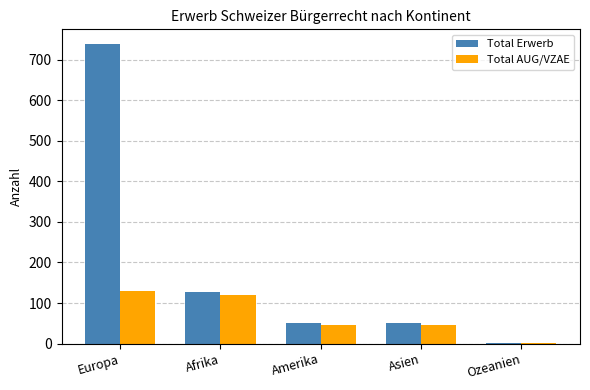

What is the maximum value for Total AUG/VZAE?

129